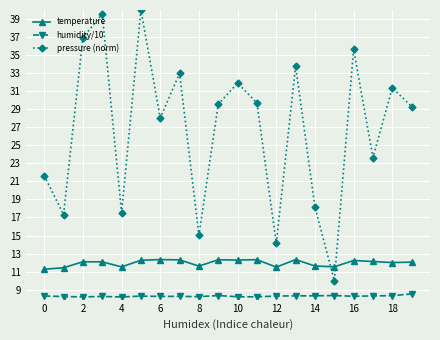

Which series has the largest total across all categories?

pressure (norm)